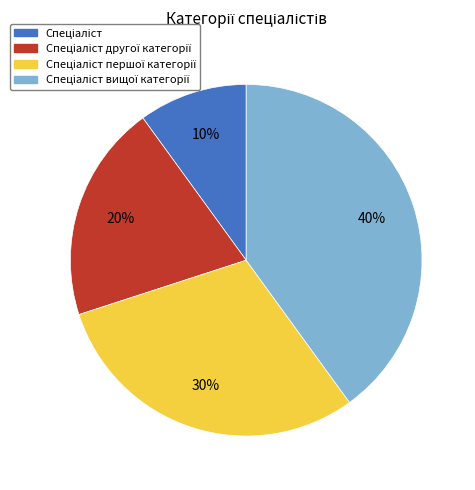

Is there a majority slice in this chart?

No